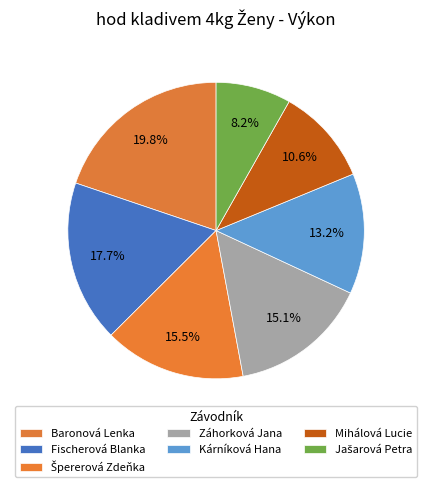

Count the number of slices in the pie.

7